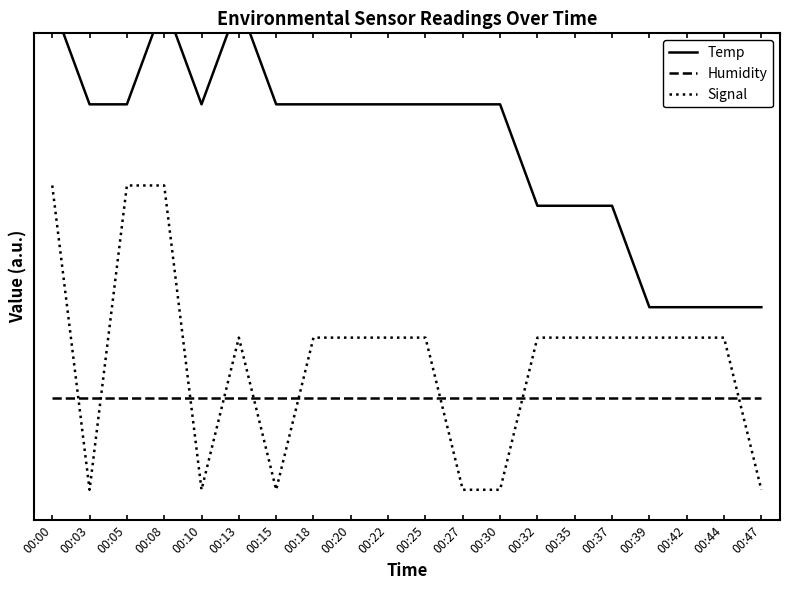

Which label corresponds to the largest value in the chart?

00:00